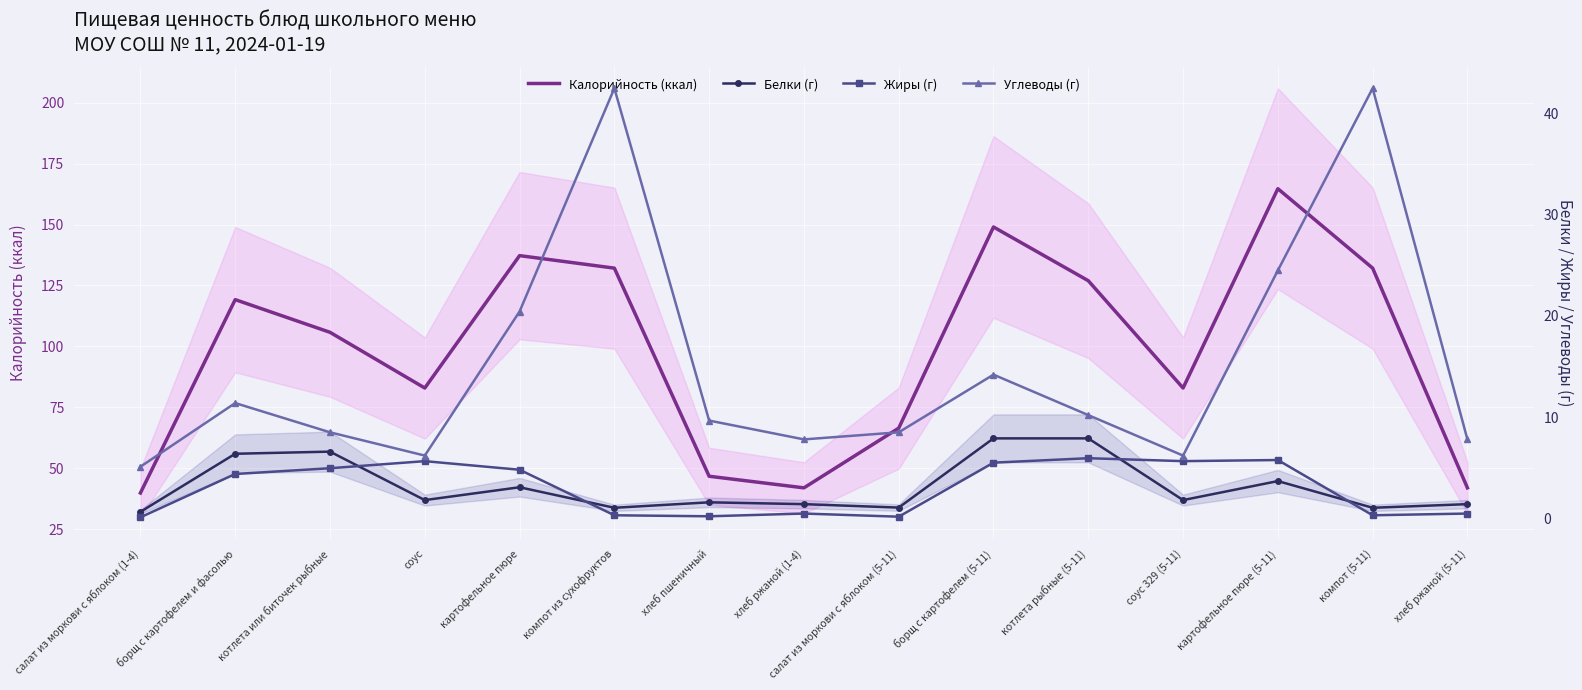

What is the value of the Жиры (г) point at the 10th from the left?

5.5